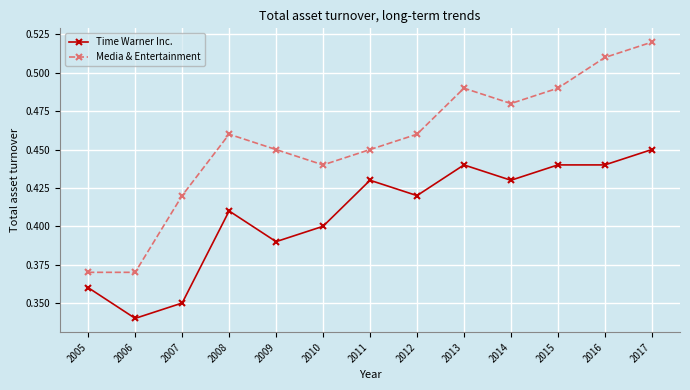

Count the Media & Entertainment values in the range 0 to 1.

13